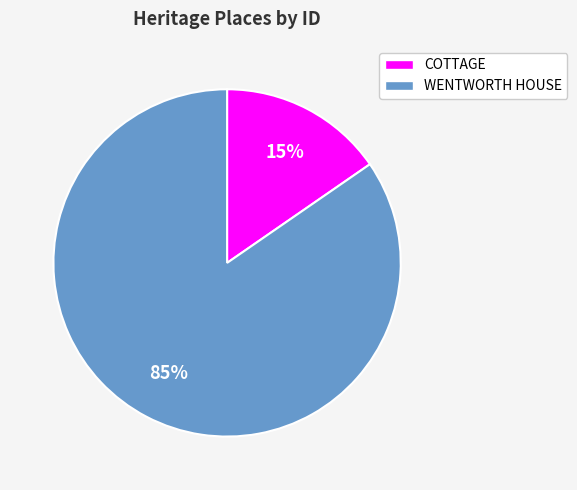

Combined, do COTTAGE and WENTWORTH HOUSE account for over 50%?

Yes